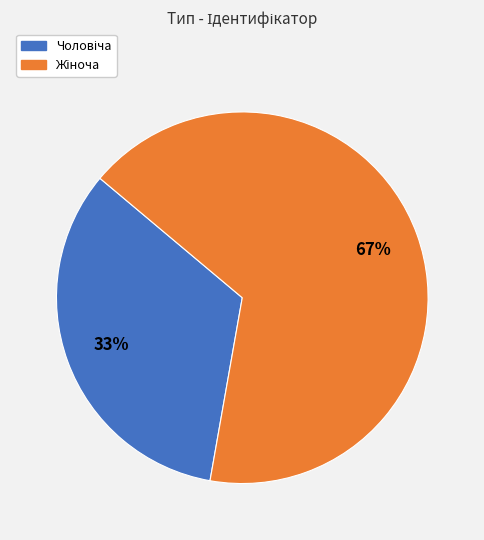

To the nearest percent, what is the average slice percentage?

50%